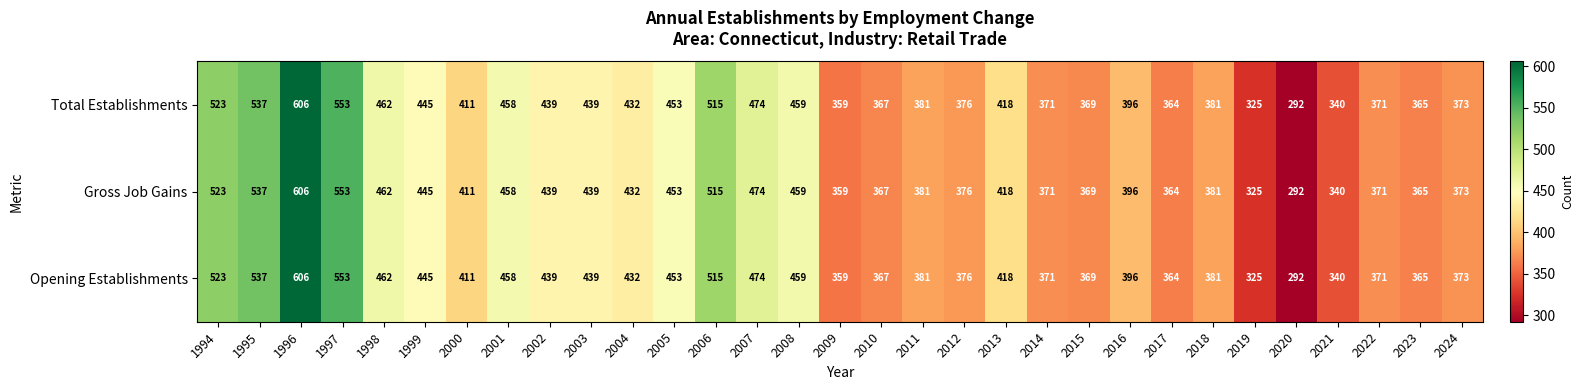

What is the difference between the second highest and minimum values in the Gross Job Gains series?

261